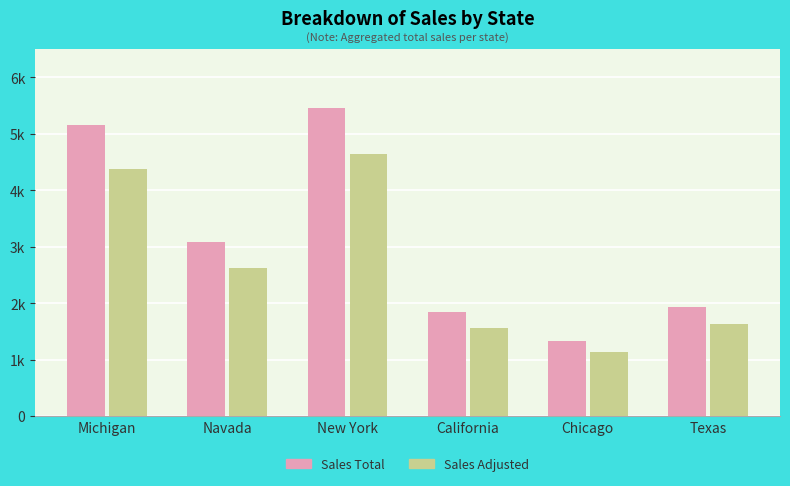

Which label corresponds to the largest value in the chart?

New York